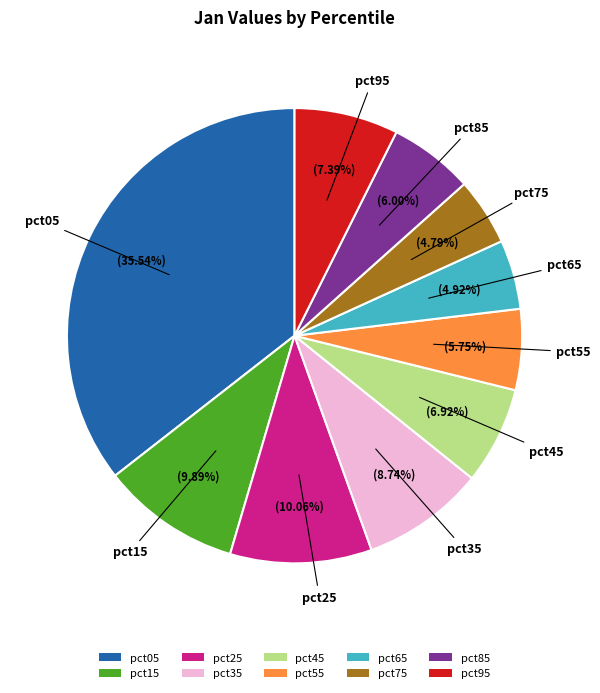

How many slices are in this pie chart?

10